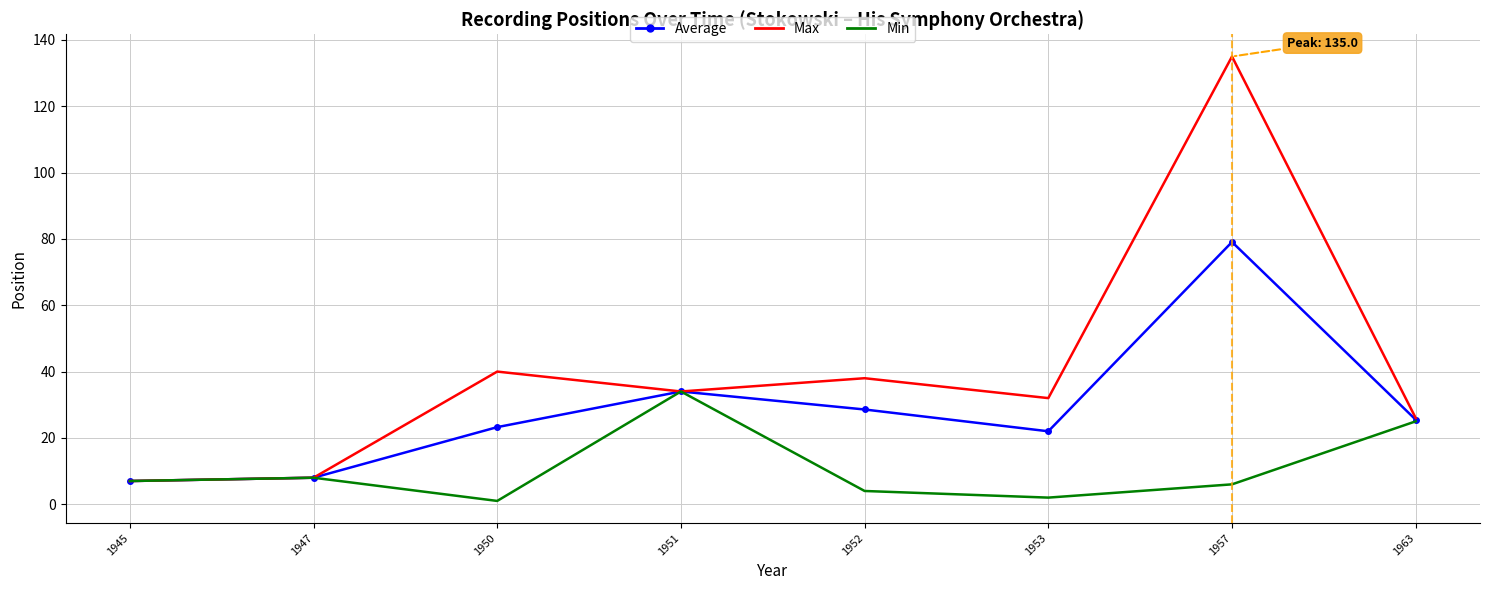

Where is Average nearest to the value 43?

1951